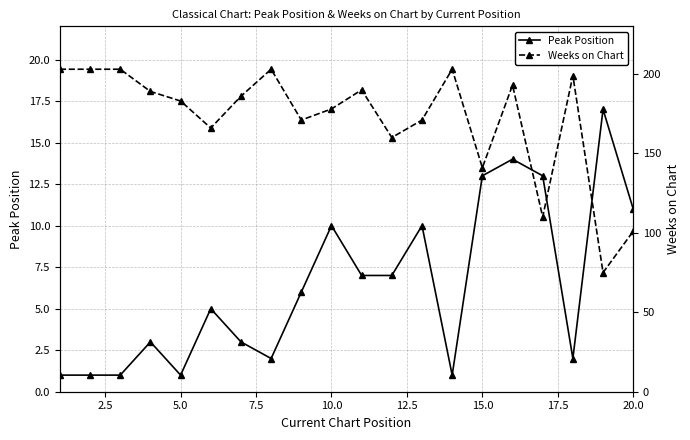

What is the value of the Peak Position point at the 19th from the left?

17